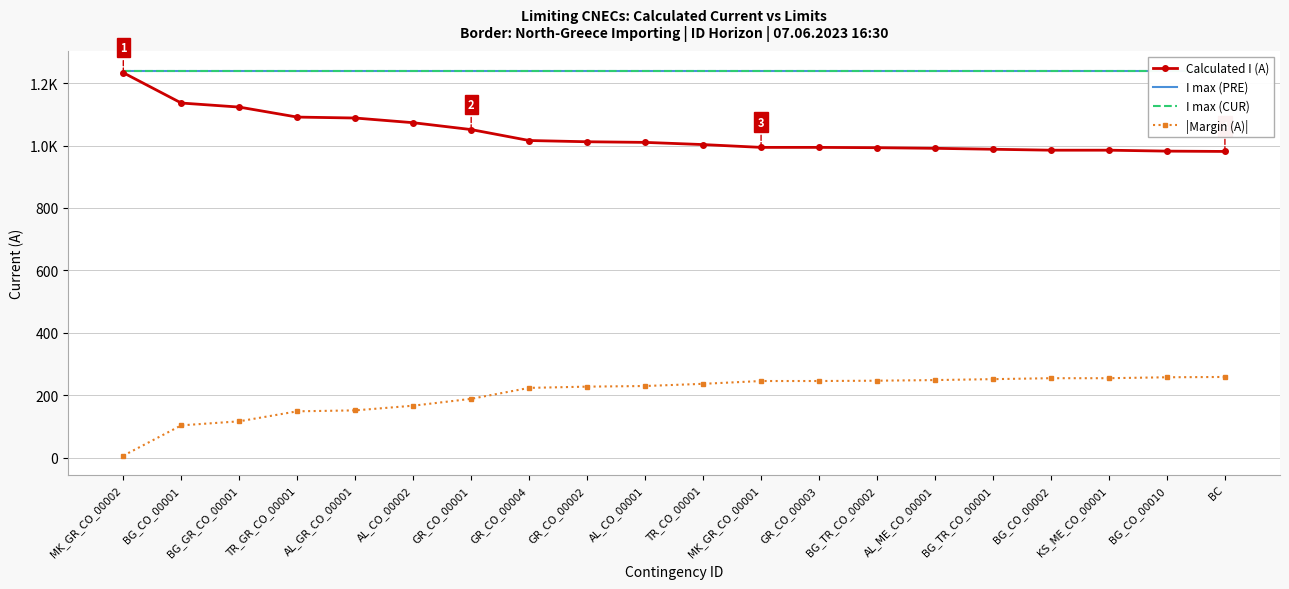

Which series has the largest total across all categories?

I max (PRE)